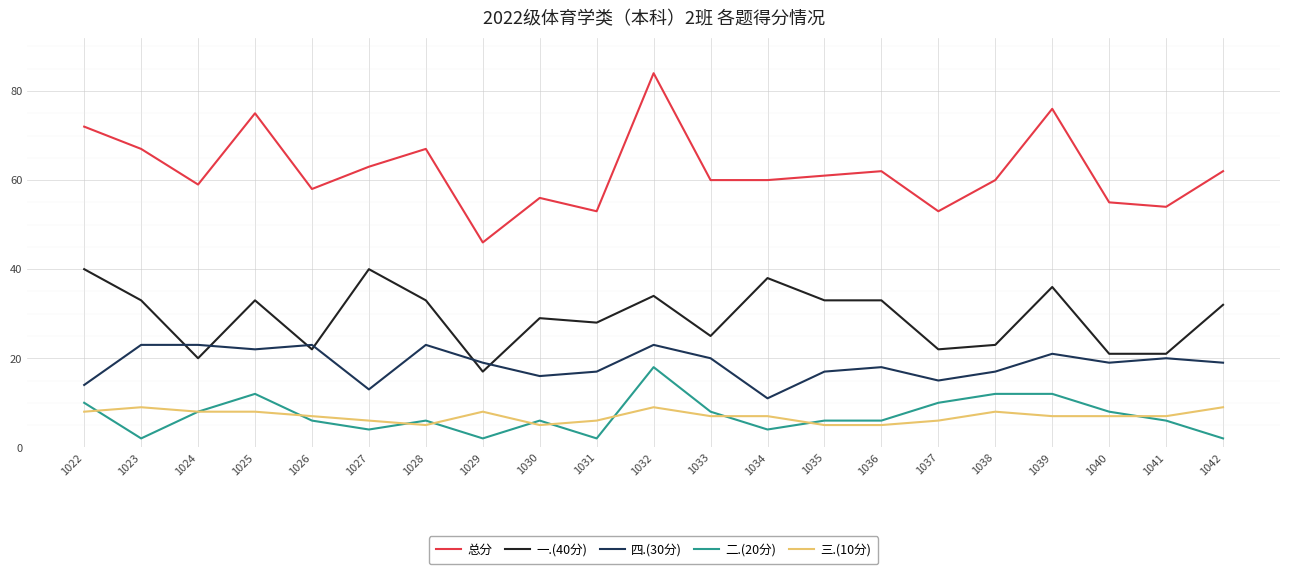

List the series in order of their peak value, lowest first.

三.(10分), 二.(20分), 四.(30分), 一.(40分), 总分